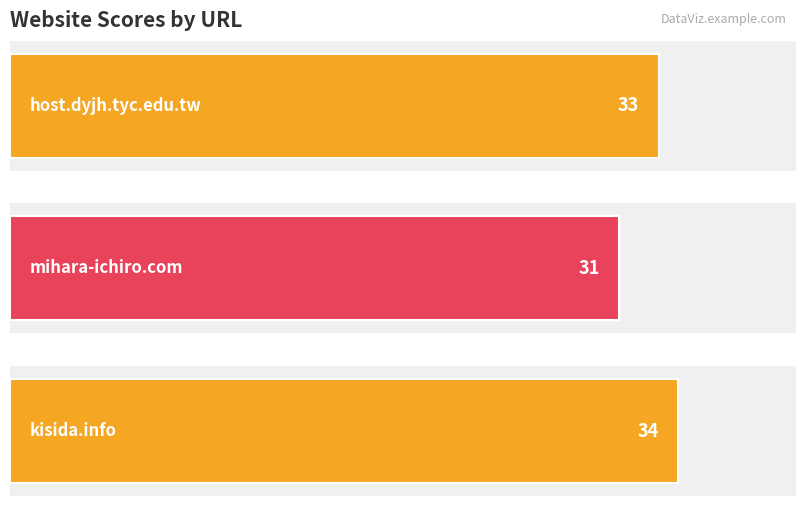

Which has a higher value, mihara-ichiro.com or kisida.info?

kisida.info